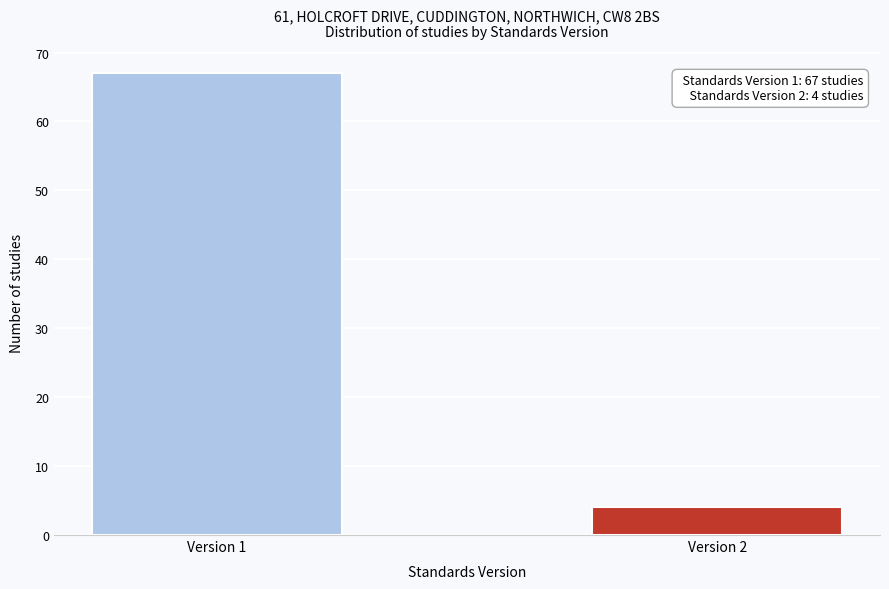

Reading left to right, list all the values displayed in this chart.

Version 1=67	Version 2=4